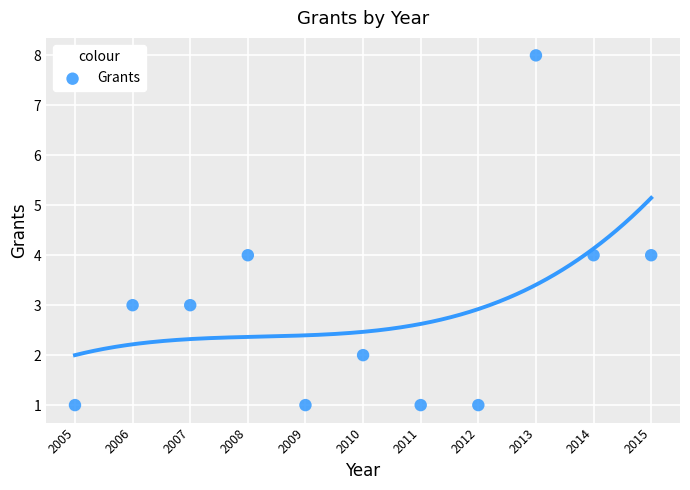

What is the range of Y values (max minus min)?

7